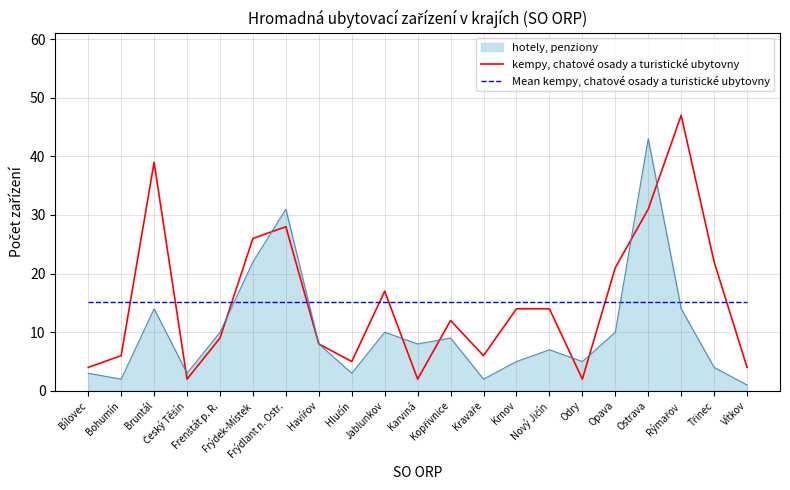

True or false: Mean kempy, chatové osady a turistické ubytovny and hotely, penziony cross at least once.

True